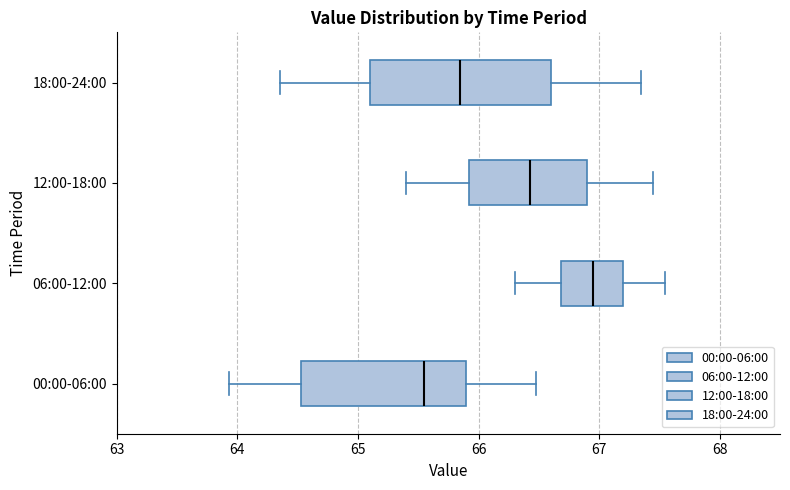

Reading bottom to top, transcribe this box plot: for each box, give where its median line is, the range the box spans, and where its two whiskers end, as read against the x-axis. The values are not printed on the chart, so give them approximately, as read against the axis.

00:00-06:00: median 65.6, box 64.5 to 65.9, whiskers 63.9 to 66.5
06:00-12:00: median 67.0, box 66.7 to 67.2, whiskers 66.3 to 67.6
12:00-18:00: median 66.4, box 65.9 to 66.9, whiskers 65.4 to 67.5
18:00-24:00: median 65.9, box 65.1 to 66.6, whiskers 64.4 to 67.4